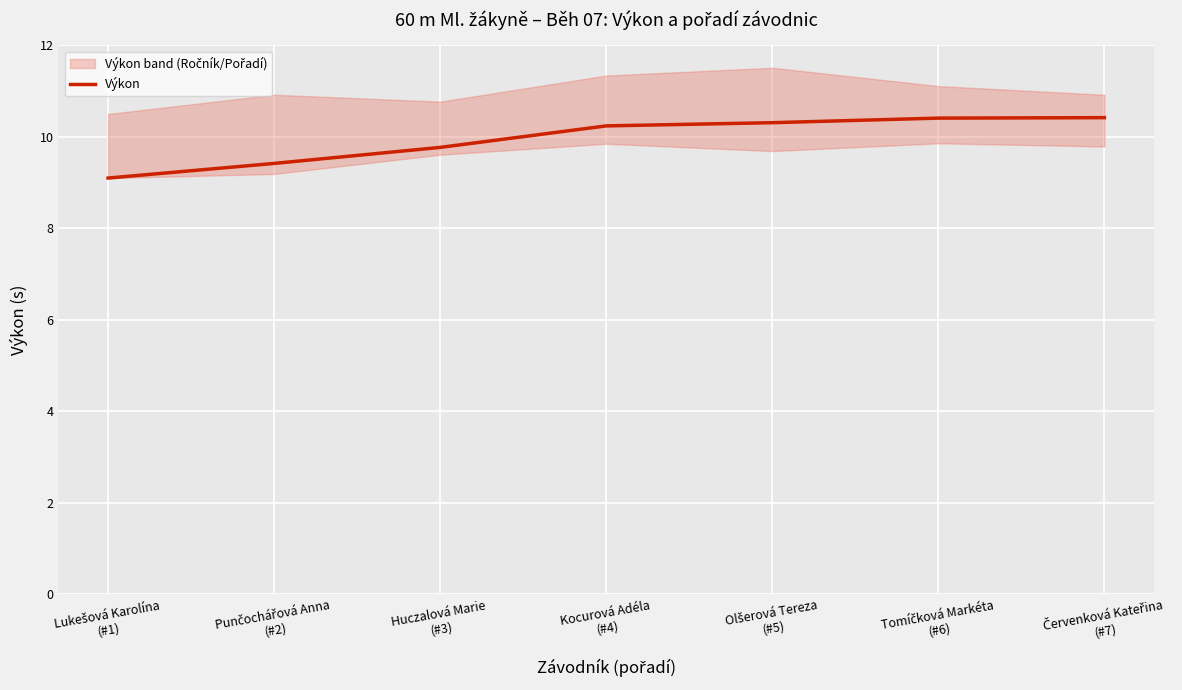

What is the difference between the values at Červenková Kateřina
(#7) and Huczalová Marie
(#3)?

0.7